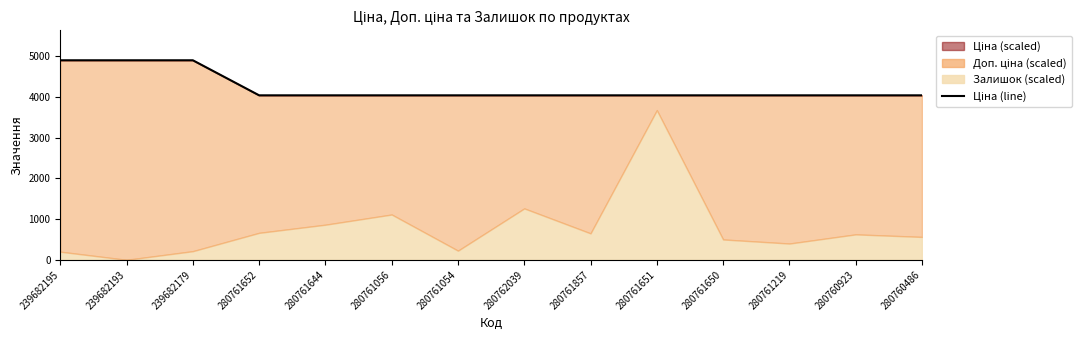

Reading right to left, transcribe all the data shown in this chart.

280760486=4044.8	280760923=4044.8	280761219=4044.8	280761650=4044.8	280761651=4044.8	280761857=4044.8	280762039=4044.8	280761054=4044.8	280761056=4044.8	280761644=4044.8	280761652=4044.8	239682179=4906.8	239682193=4906.8	239682195=4906.8